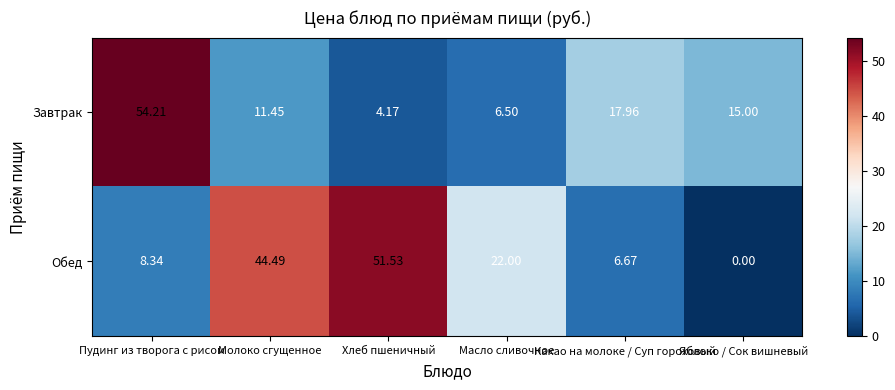

Is the value of Обед at Масло сливочное greater than the value of Завтрак at Хлеб пшеничный?

Yes